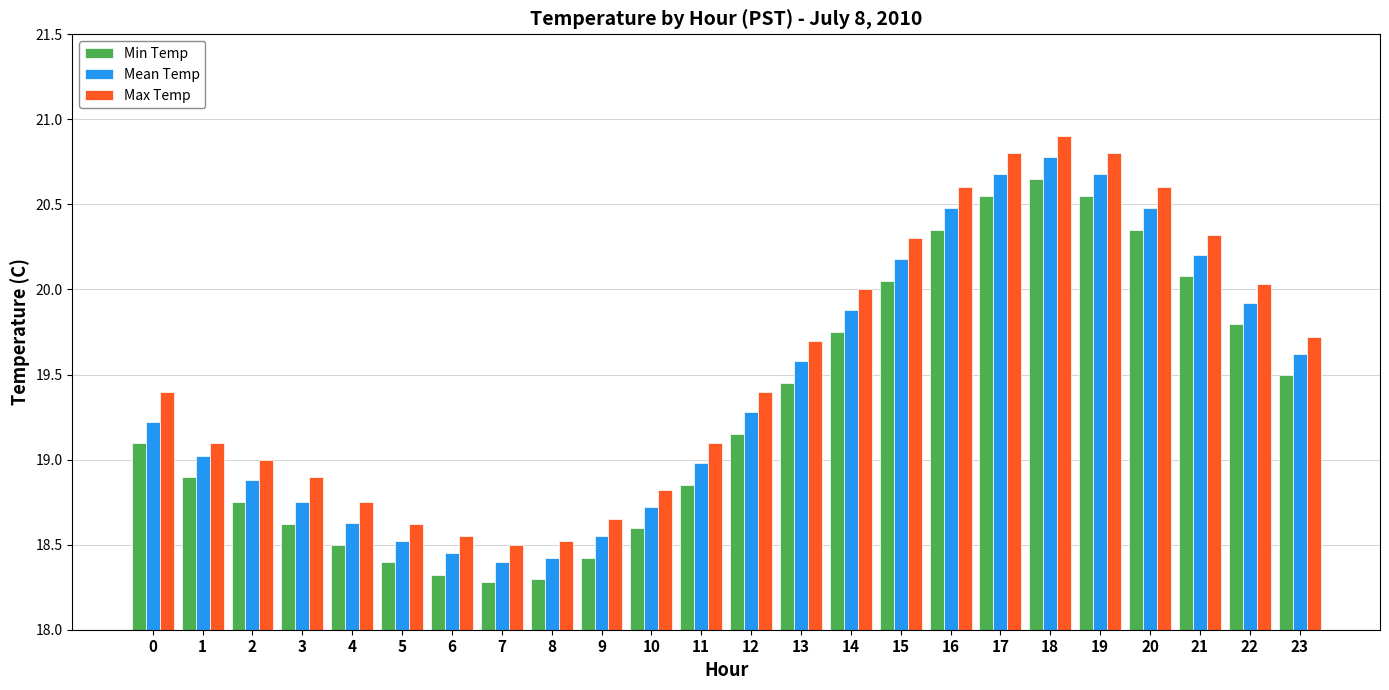

At which label does Max Temp reach its peak?

18